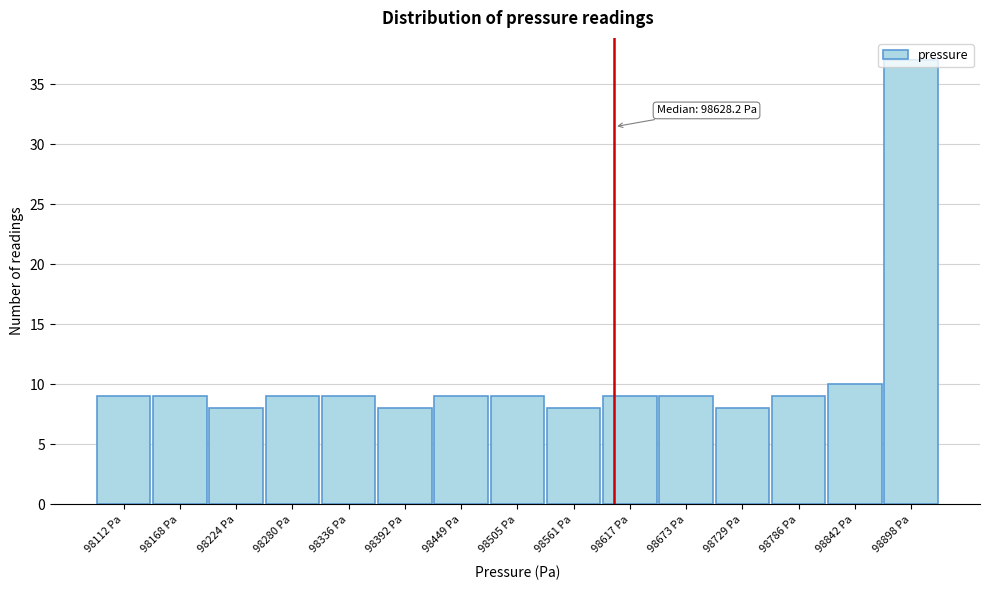

Where is the data nearest to the value 22?

98842 Pa